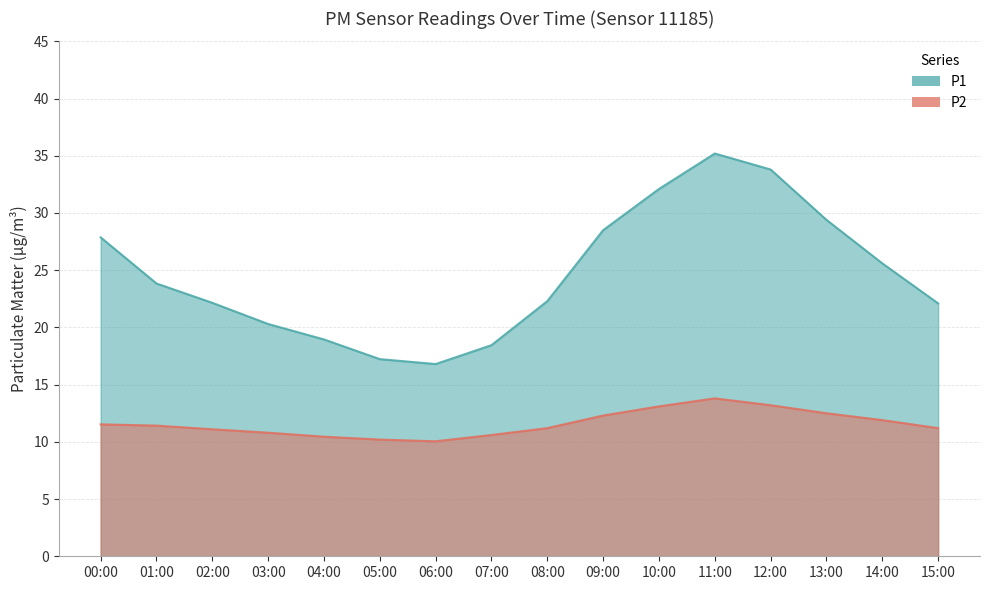

True or false: P1 and P2 intersect in this chart.

False